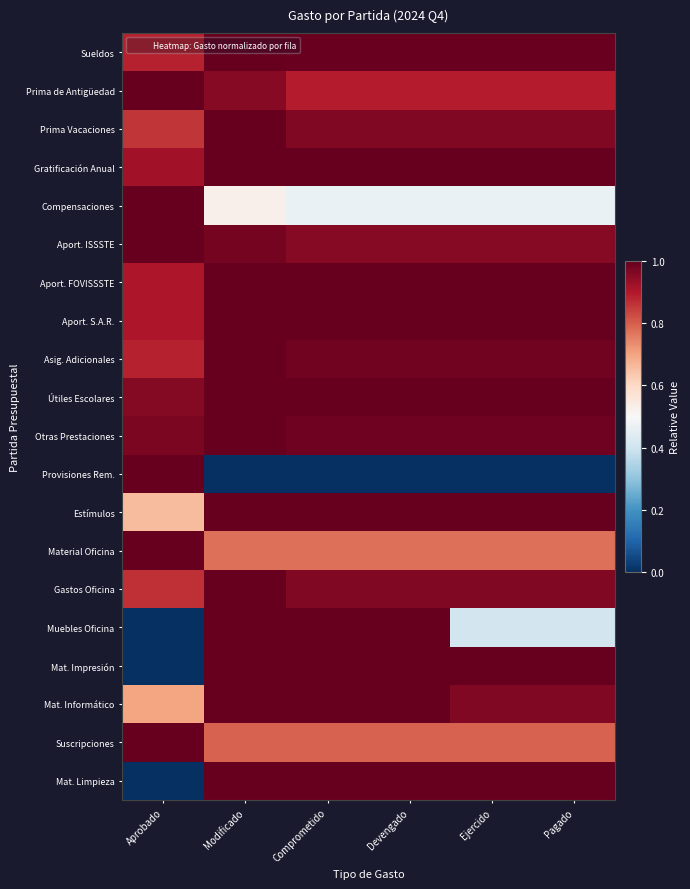

Reading left to right, extract all data points from this chart.

Sueldos: Aprobado=0.9	Modificado=1.0	Comprometido=1.0	Devengado=1.0	Ejercido=1.0	Pagado=1.0
Prima de Antigüedad: Aprobado=1.0	Modificado=1.0	Comprometido=0.9	Devengado=0.9	Ejercido=0.9	Pagado=0.9
Prima Vacaciones: Aprobado=0.9	Modificado=1.0	Comprometido=1.0	Devengado=1.0	Ejercido=1.0	Pagado=1.0
Gratificación Anual: Aprobado=0.9	Modificado=1.0	Comprometido=1.0	Devengado=1.0	Ejercido=1.0	Pagado=1.0
Compensaciones: Aprobado=1.0	Modificado=0.5	Comprometido=0.5	Devengado=0.5	Ejercido=0.5	Pagado=0.5
Aport. ISSSTE: Aprobado=1.0	Modificado=1.0	Comprometido=1.0	Devengado=1.0	Ejercido=1.0	Pagado=1.0
Aport. FOVISSSTE: Aprobado=0.9	Modificado=1.0	Comprometido=1.0	Devengado=1.0	Ejercido=1.0	Pagado=1.0
Aport. S.A.R.: Aprobado=0.9	Modificado=1.0	Comprometido=1.0	Devengado=1.0	Ejercido=1.0	Pagado=1.0
Asig. Adicionales: Aprobado=0.9	Modificado=1.0	Comprometido=1.0	Devengado=1.0	Ejercido=1.0	Pagado=1.0
Útiles Escolares: Aprobado=1.0	Modificado=1.0	Comprometido=1.0	Devengado=1.0	Ejercido=1.0	Pagado=1.0
Otras Prestaciones: Aprobado=1.0	Modificado=1.0	Comprometido=1.0	Devengado=1.0	Ejercido=1.0	Pagado=1.0
Provisiones Rem.: Aprobado=1.0	Modificado=0.0	Comprometido=0.0	Devengado=0.0	Ejercido=0.0	Pagado=0.0
Estímulos: Aprobado=0.7	Modificado=1.0	Comprometido=1.0	Devengado=1.0	Ejercido=1.0	Pagado=1.0
Material Oficina: Aprobado=1.0	Modificado=0.8	Comprometido=0.8	Devengado=0.8	Ejercido=0.8	Pagado=0.8
Gastos Oficina: Aprobado=0.9	Modificado=1.0	Comprometido=1.0	Devengado=1.0	Ejercido=1.0	Pagado=1.0
Muebles Oficina: Aprobado=0.0	Modificado=1.0	Comprometido=1.0	Devengado=1.0	Ejercido=0.4	Pagado=0.4
Mat. Impresión: Aprobado=0.0	Modificado=1.0	Comprometido=1.0	Devengado=1.0	Ejercido=1.0	Pagado=1.0
Mat. Informático: Aprobado=0.7	Modificado=1.0	Comprometido=1.0	Devengado=1.0	Ejercido=1.0	Pagado=1.0
Suscripciones: Aprobado=1.0	Modificado=0.8	Comprometido=0.8	Devengado=0.8	Ejercido=0.8	Pagado=0.8
Mat. Limpieza: Aprobado=0.0	Modificado=1.0	Comprometido=1.0	Devengado=1.0	Ejercido=1.0	Pagado=1.0